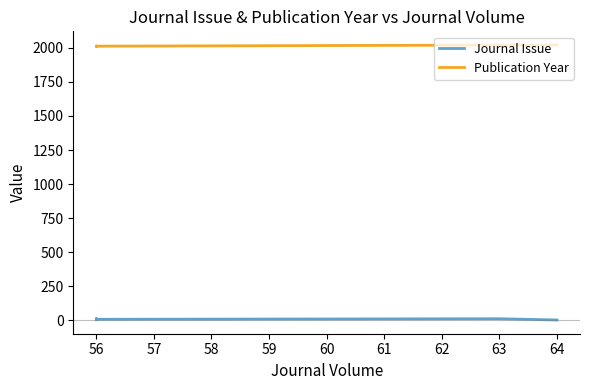

How many values in the Publication Year series exceed 2014?

2